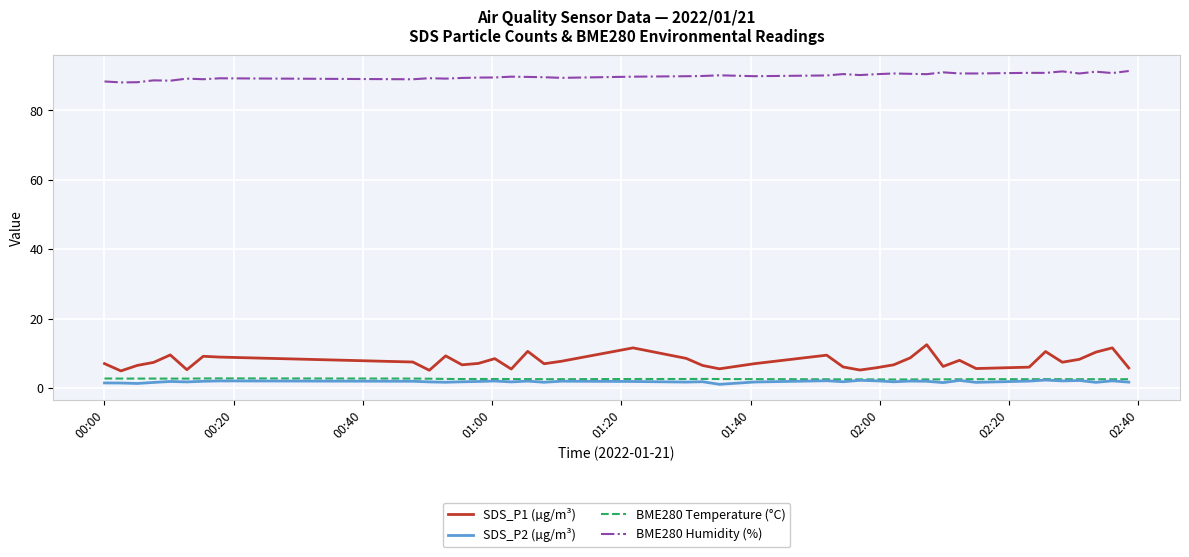

Which series has the largest range (max minus min)?

SDS_P1 (µg/m³)